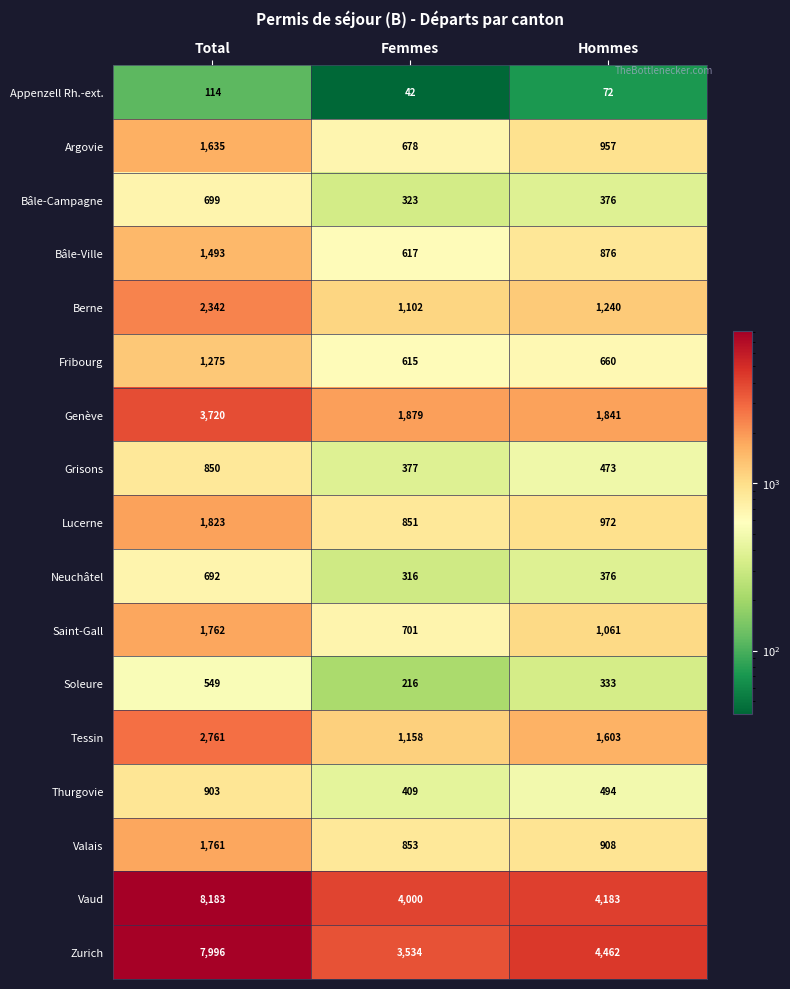

How many data points in Argovie are less than 957?

1